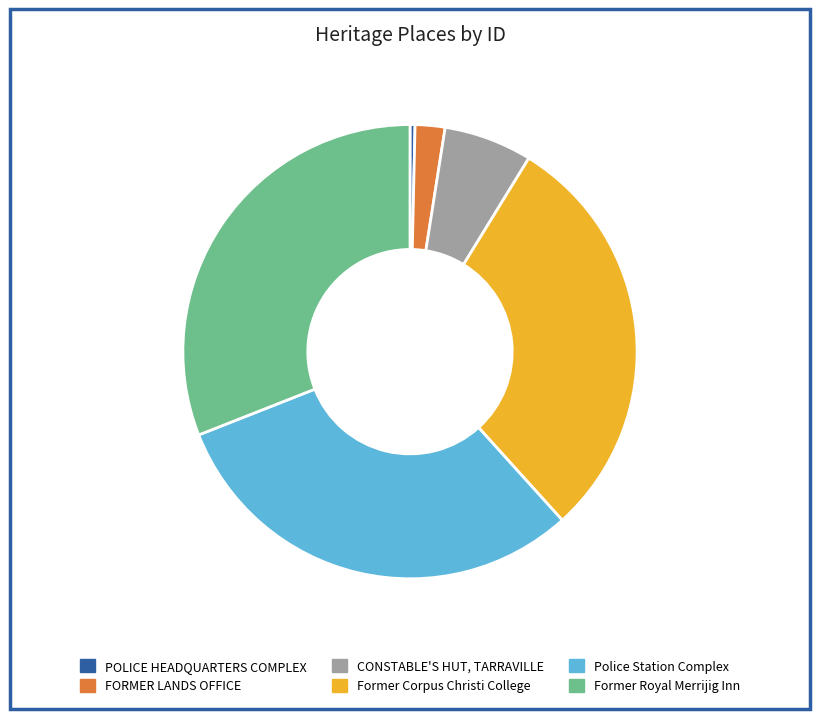

Is Police Station Complex the majority of the pie?

No